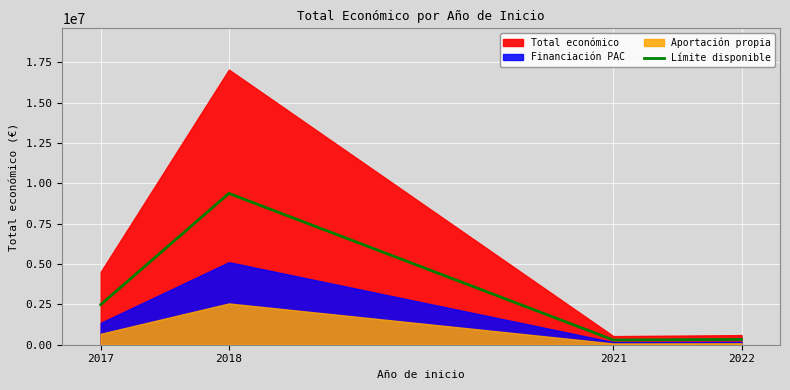

Where is the first local minimum for Límite disponible?

2021